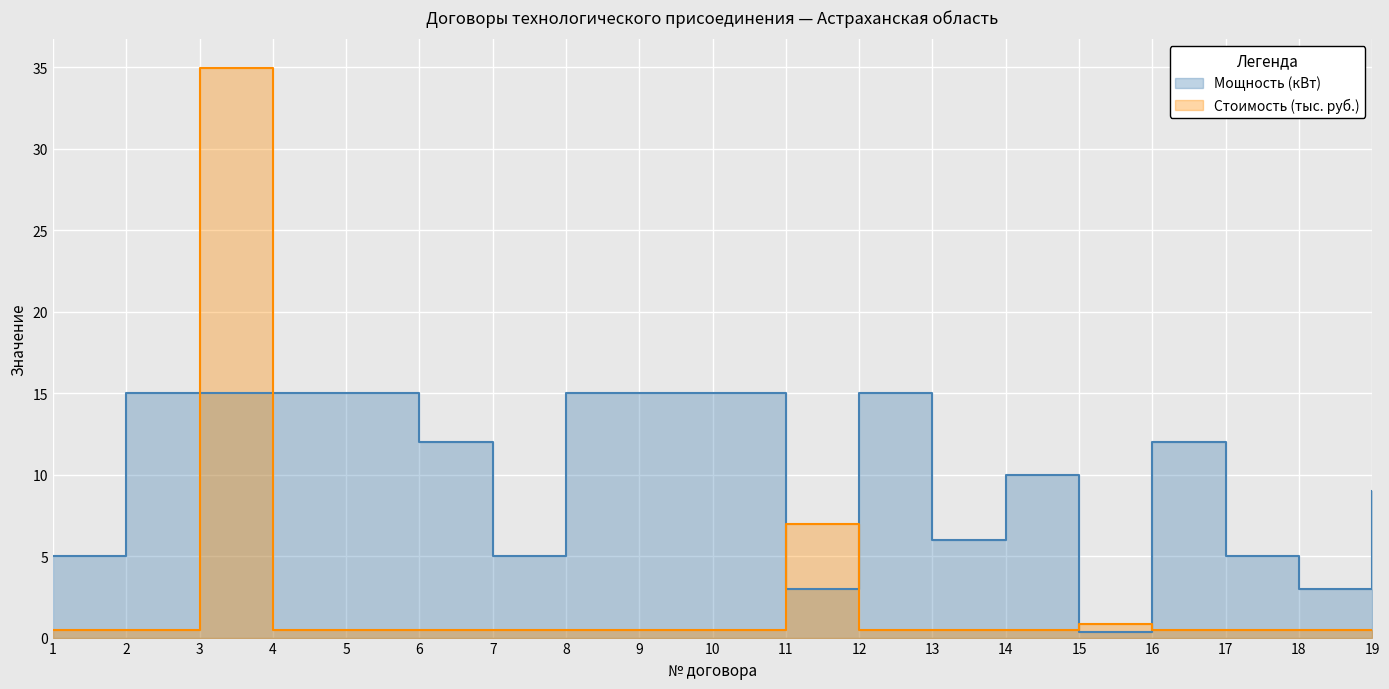

What is the lowest value of the Астраханская область series?

0.5